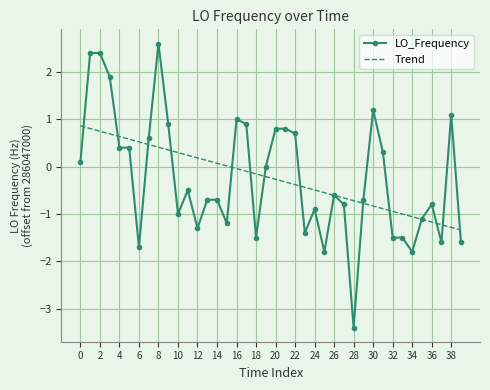

List the series in order of their peak value, highest first.

LO_Frequency, Trend